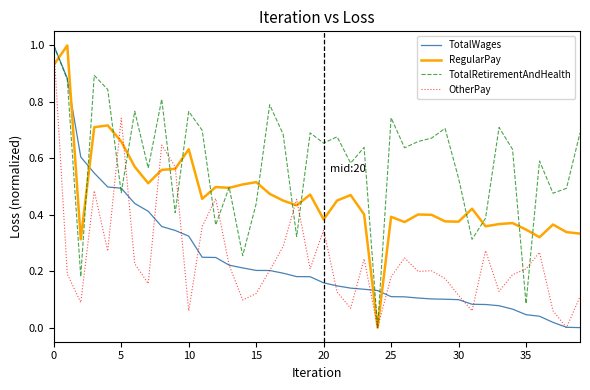

Which series has the largest total across all categories?

TotalRetirementAndHealth